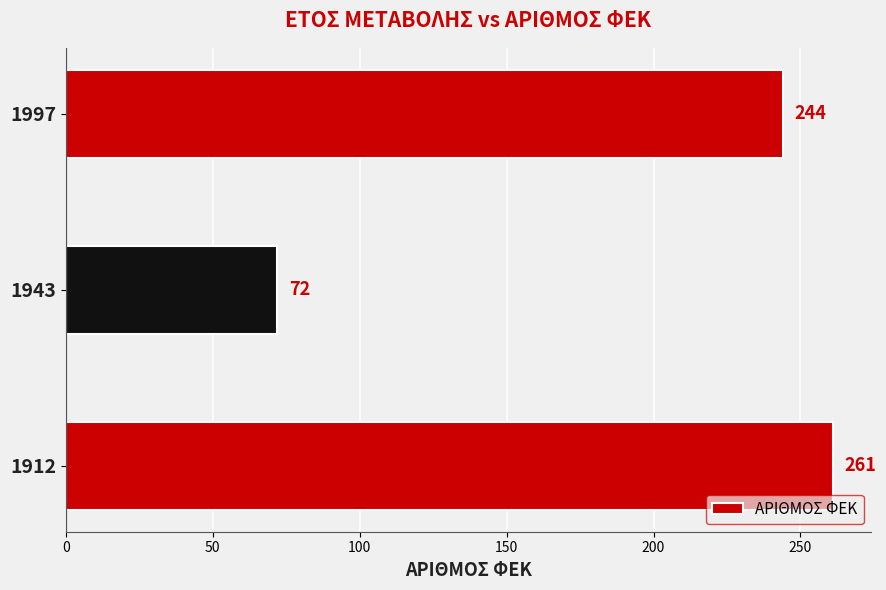

Rank the categories by value from highest to lowest.

1912, 1997, 1943